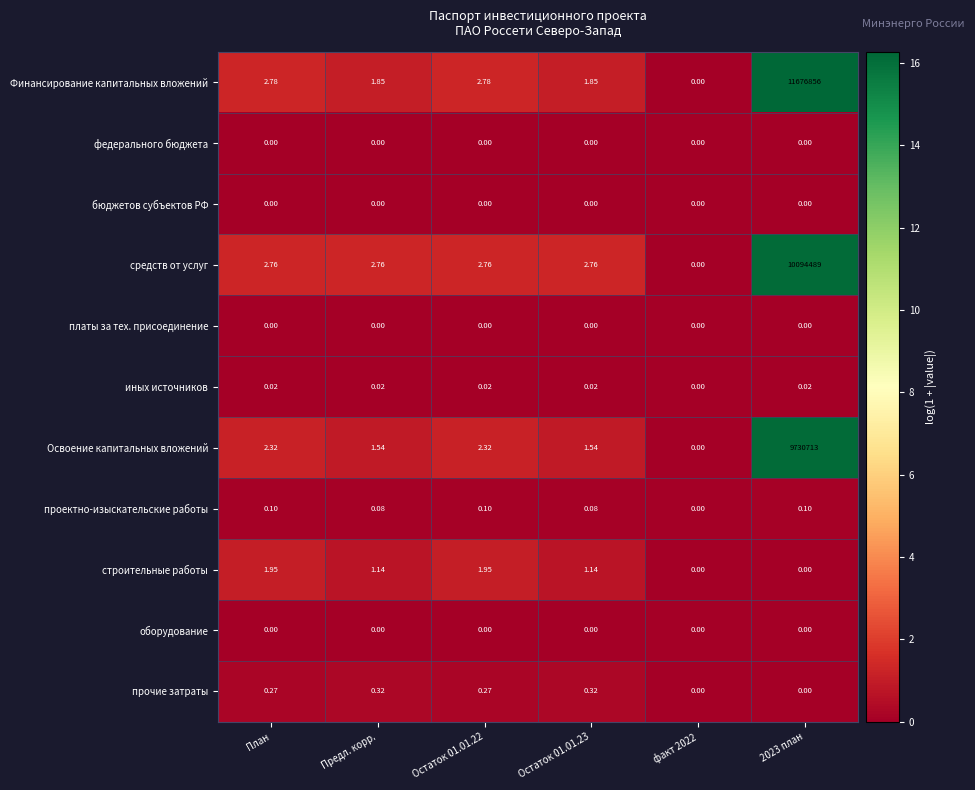

Which series has the largest range (max minus min)?

Финансирование капитальных вложений